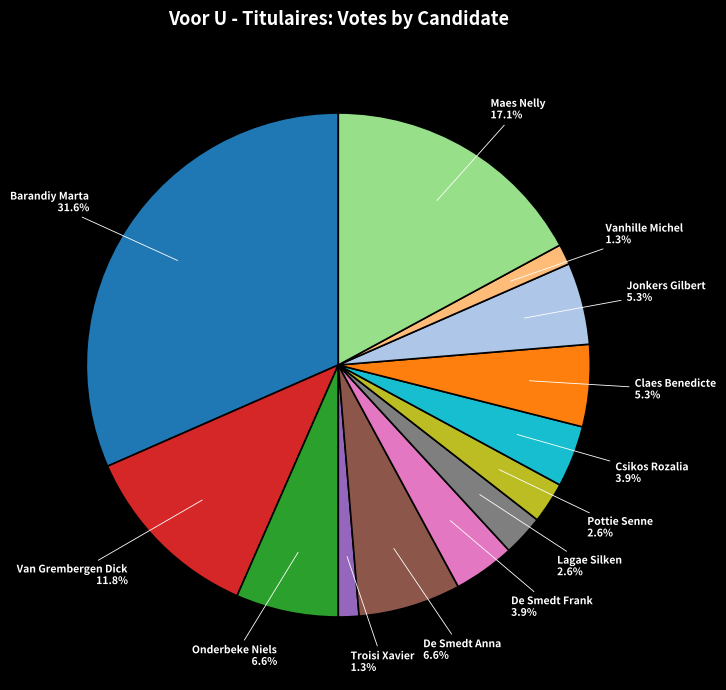

Do Vanhille Michel and Troisi Xavier together represent more than half of the pie?

No